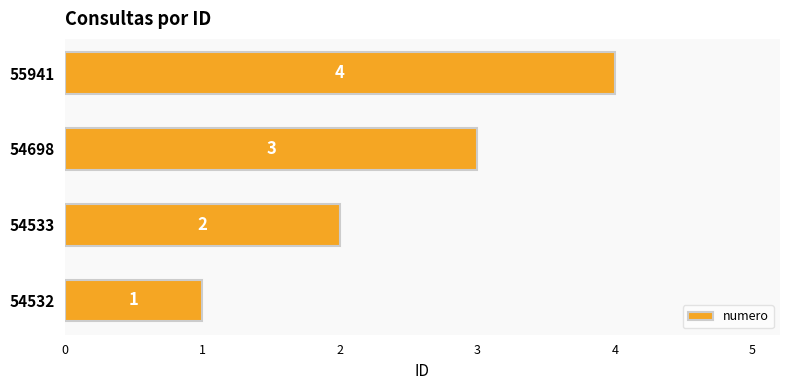

What is the smallest value displayed?

1